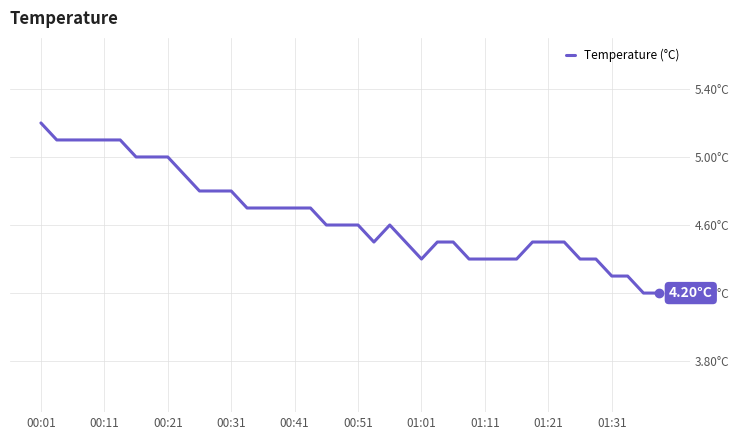

Does the chart have visible grid lines?

Yes